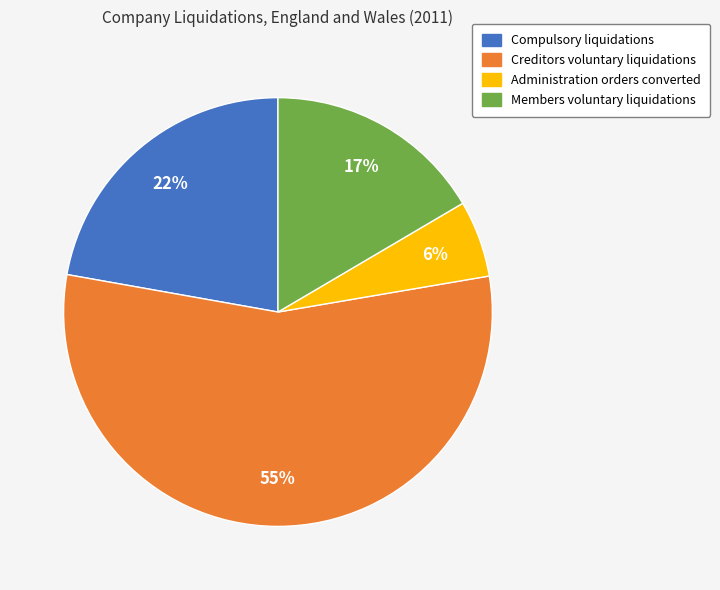

Combined, do Compulsory liquidations and Administration orders converted account for over 50%?

No